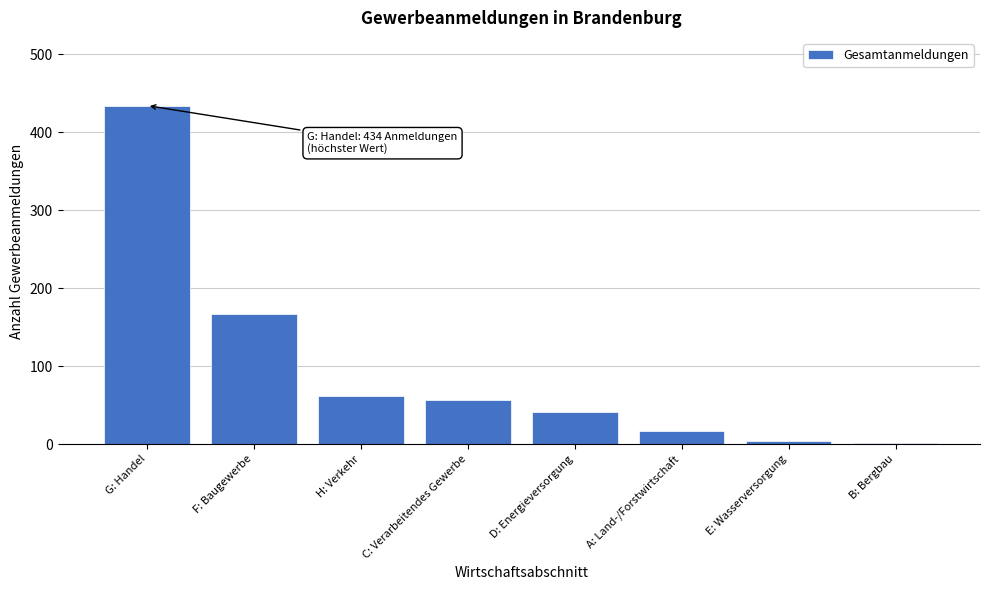

Reading left to right, transcribe all the data shown in this chart.

G: Handel=434	F: Baugewerbe=167	H: Verkehr=62	C: Verarbeitendes Gewerbe=57	D: Energieversorgung=41	A: Land-/Forstwirtschaft=17	E: Wasserversorgung=4	B: Bergbau=1